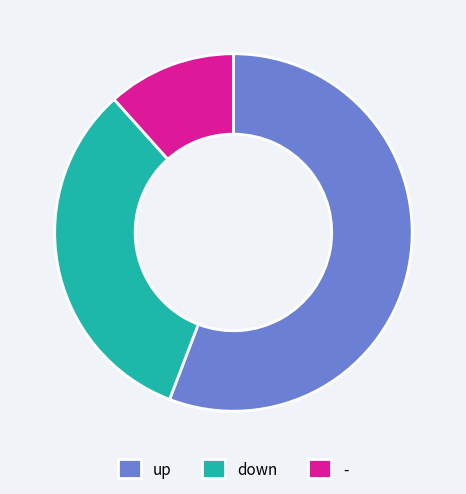

How many slices are in this pie chart?

3